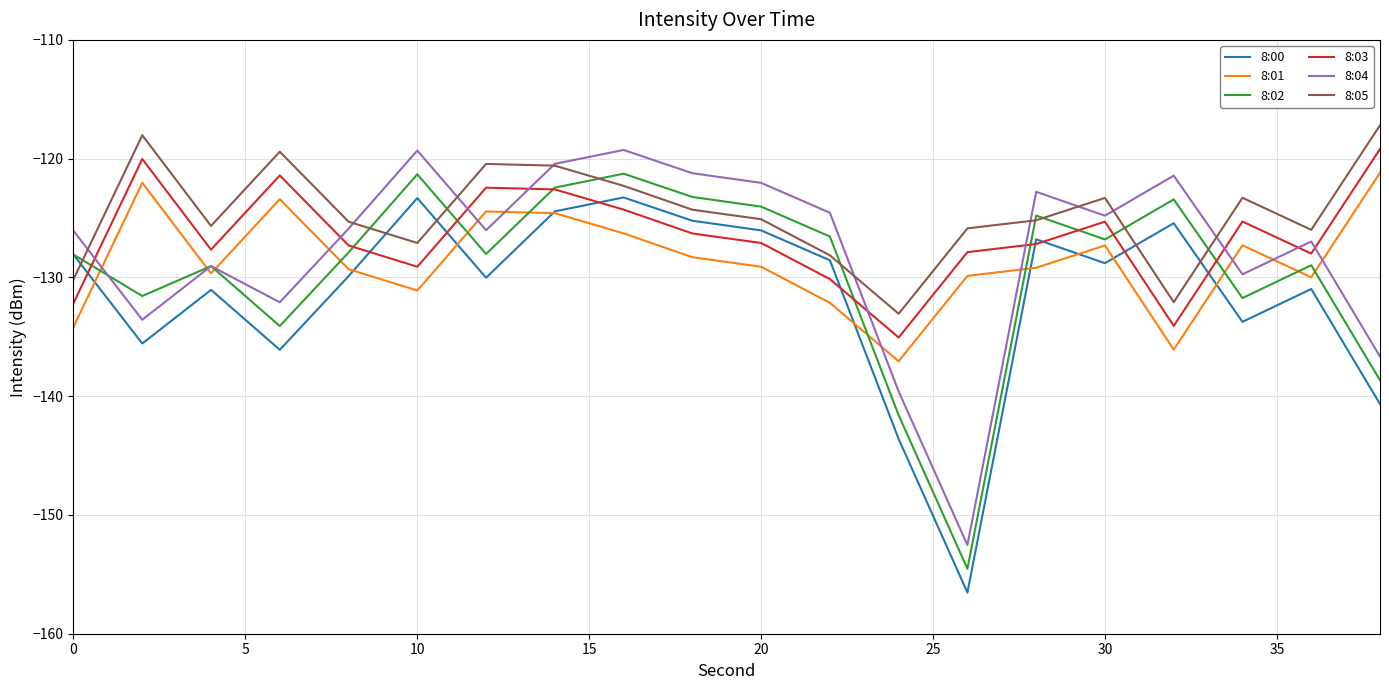

True or false: 8:00 and 8:04 cross at least once.

False